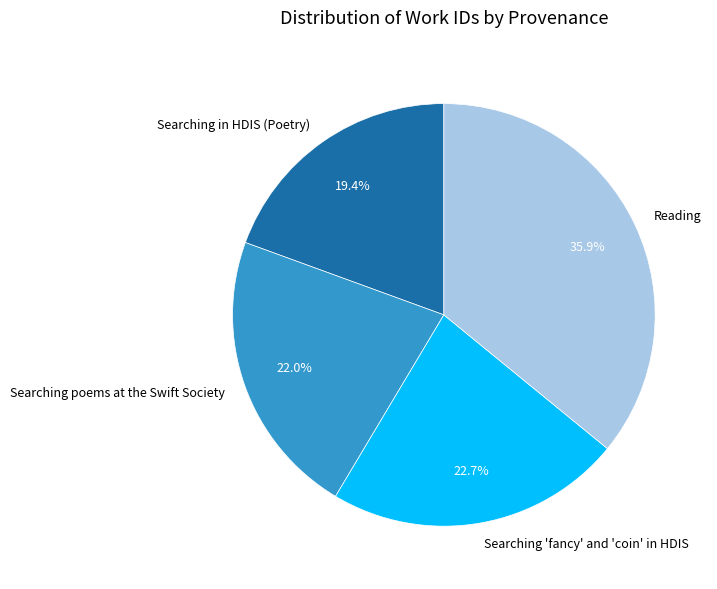

Combined, what portion of the pie is Searching 'fancy' and 'coin' in HDIS and Searching in HDIS (Poetry)?

42.1%